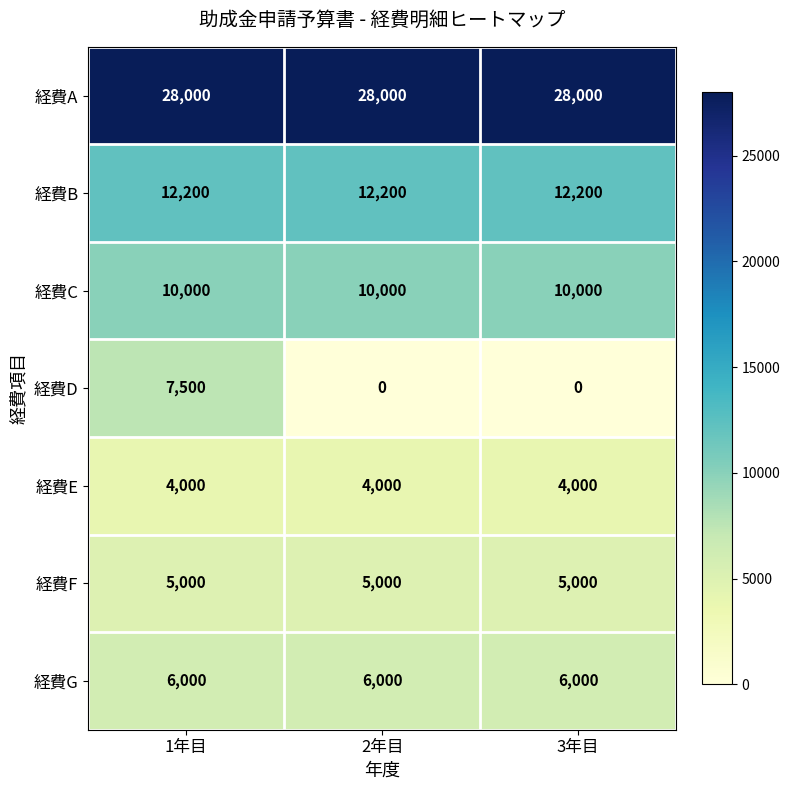

What is the total value across all series at 2年目?

65200